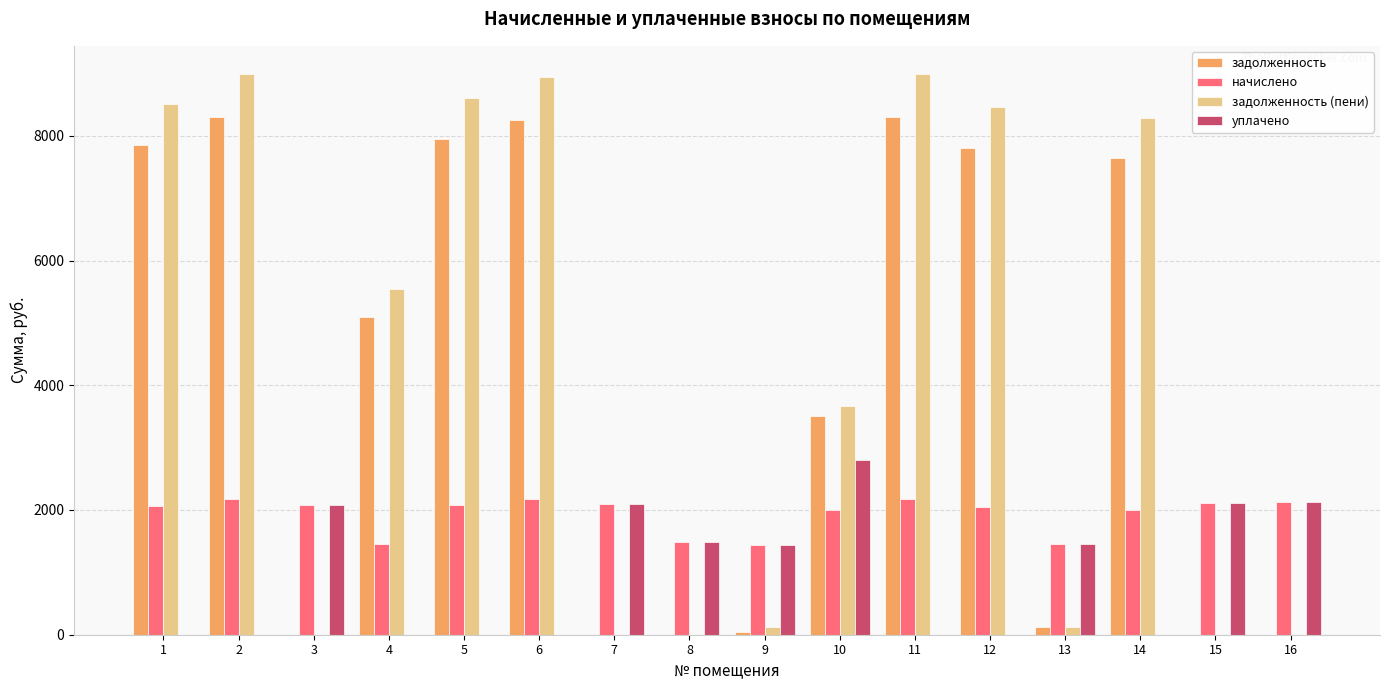

What is the total value across all series at 6?

19369.6